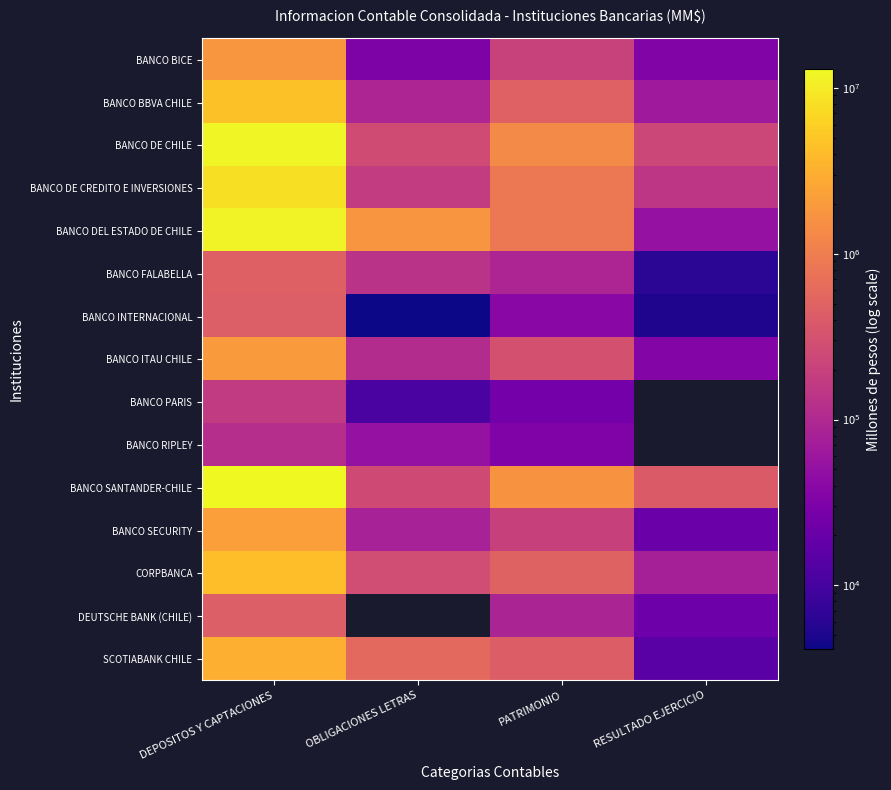

What is the minimum value for BANCO ITAU CHILE?

35462.0